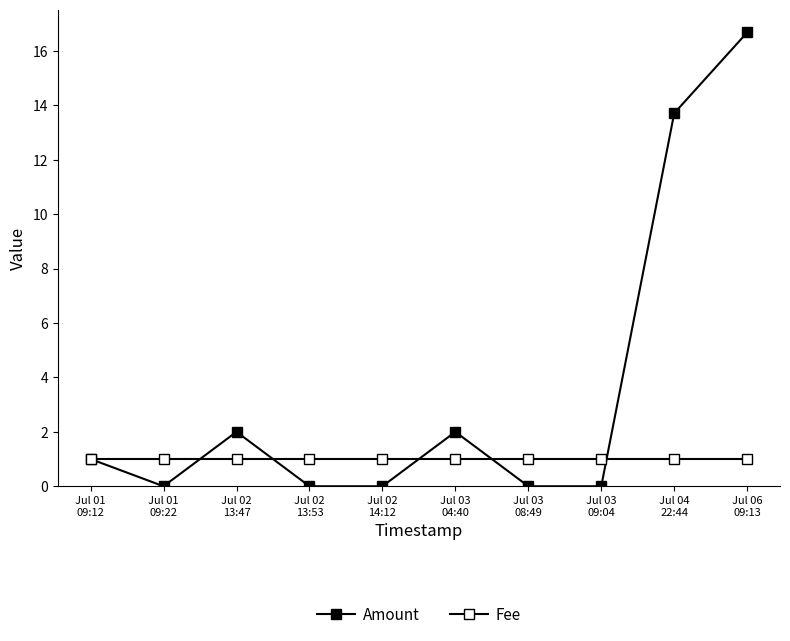

What is the difference between the Amount values at Jul 03
08:49 and Jul 06
09:13?

16.7